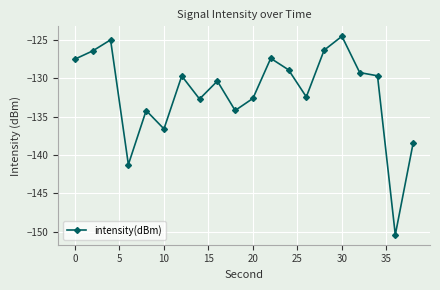

What is the sum of all values?

-2638.4